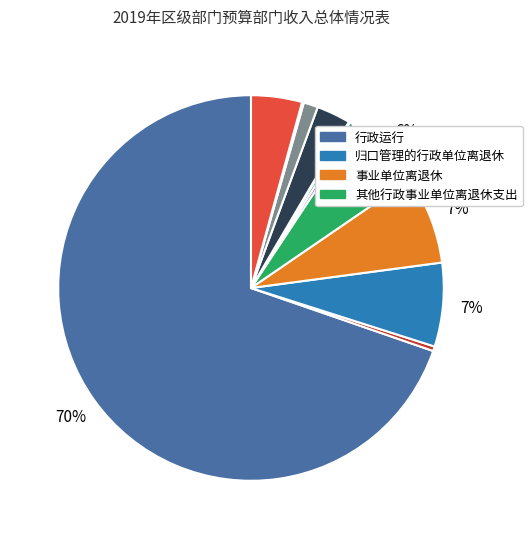

Rank the categories by value from highest to lowest.

行政运行, 事业单位离退休, 归口管理的行政单位离退休, 其他行政事业单位离退休支出, 住房公积金, 行政单位医疗, 公务员医疗补助, 机关服务, 其他优抚支出, 财政对工伤保险基金的补助, 其他行政事业单位医疗支出, 财政对生育保险基金的补助